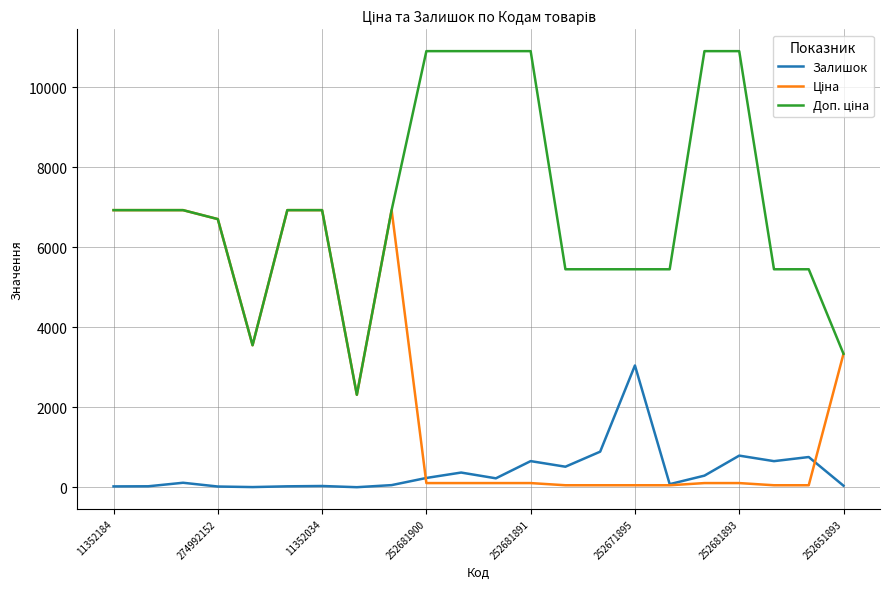

What is the greatest value displayed?

10903.0